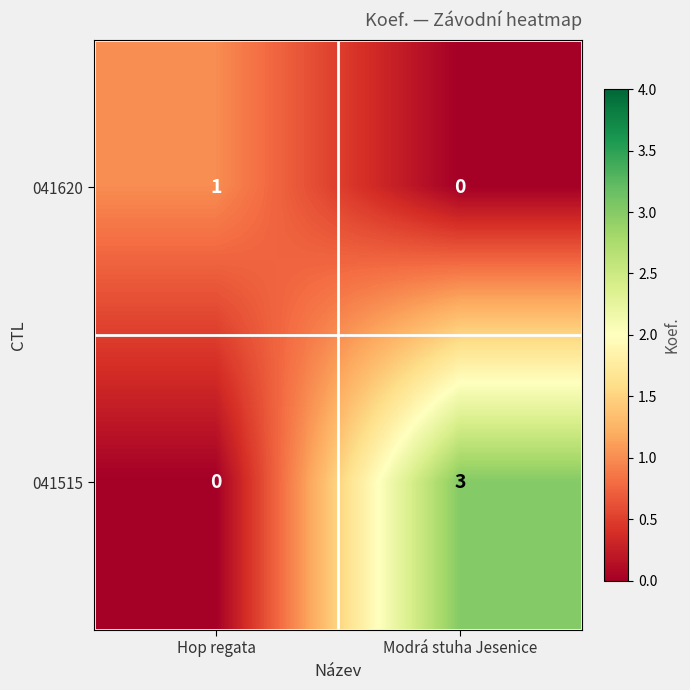

Reading right to left, extract all data points from this chart.

041620: 0	1
041515: 3	0